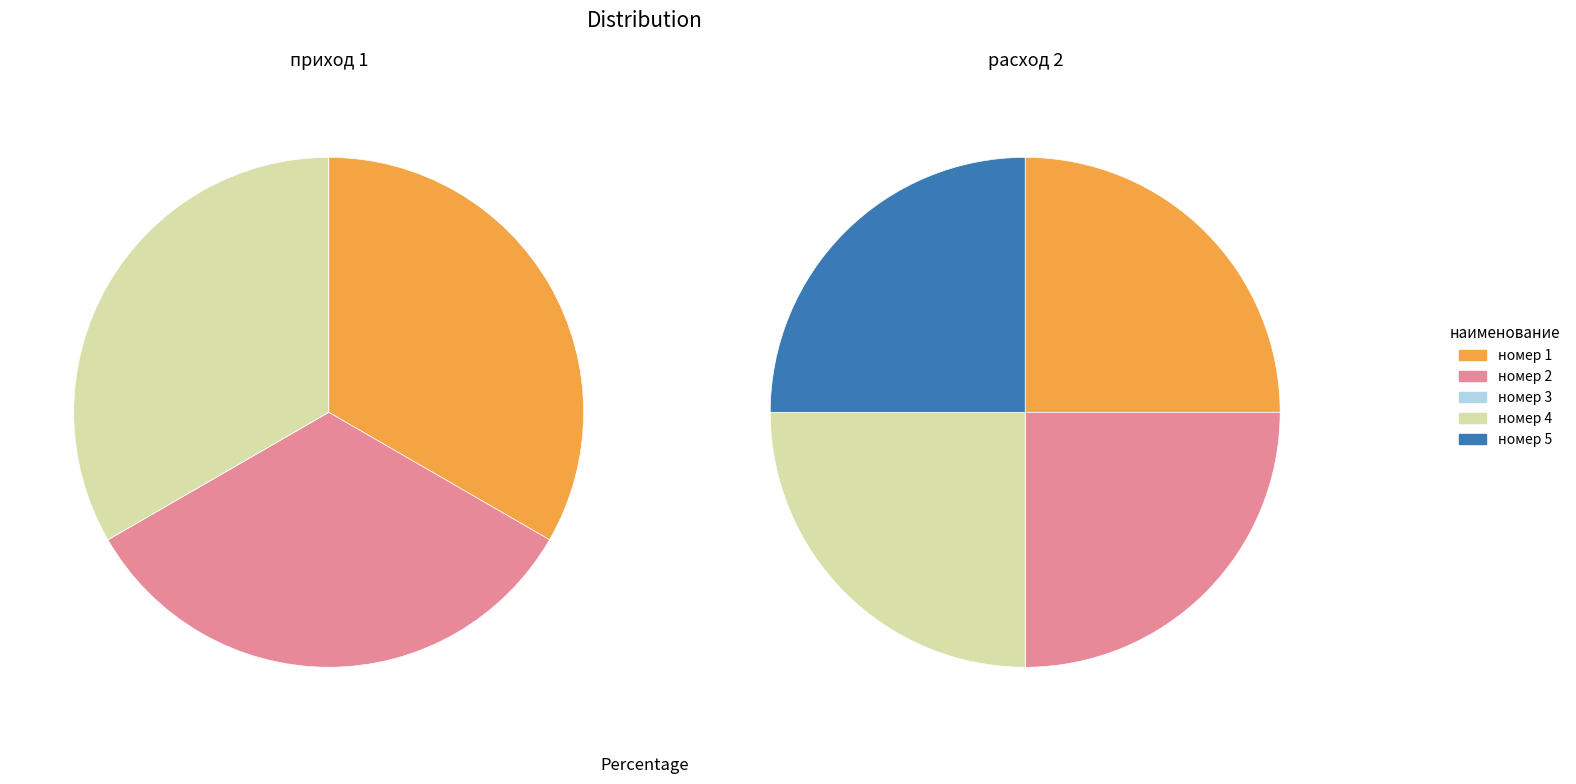

Is the sum of номер 5 and номер 3 greater than half?

No